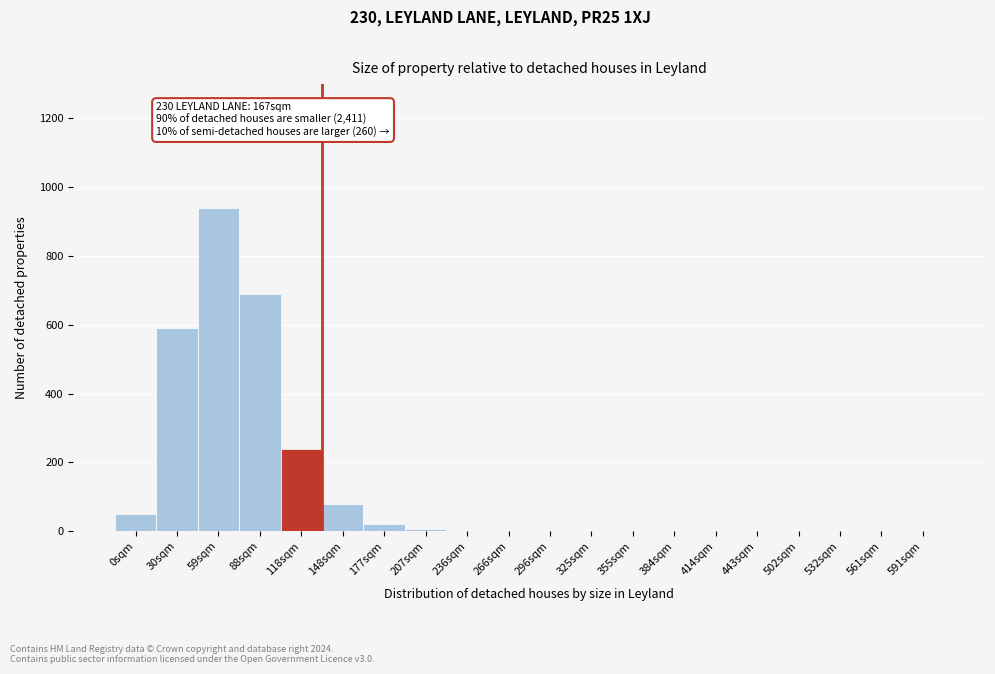

What is the maximum value shown in the chart?

940